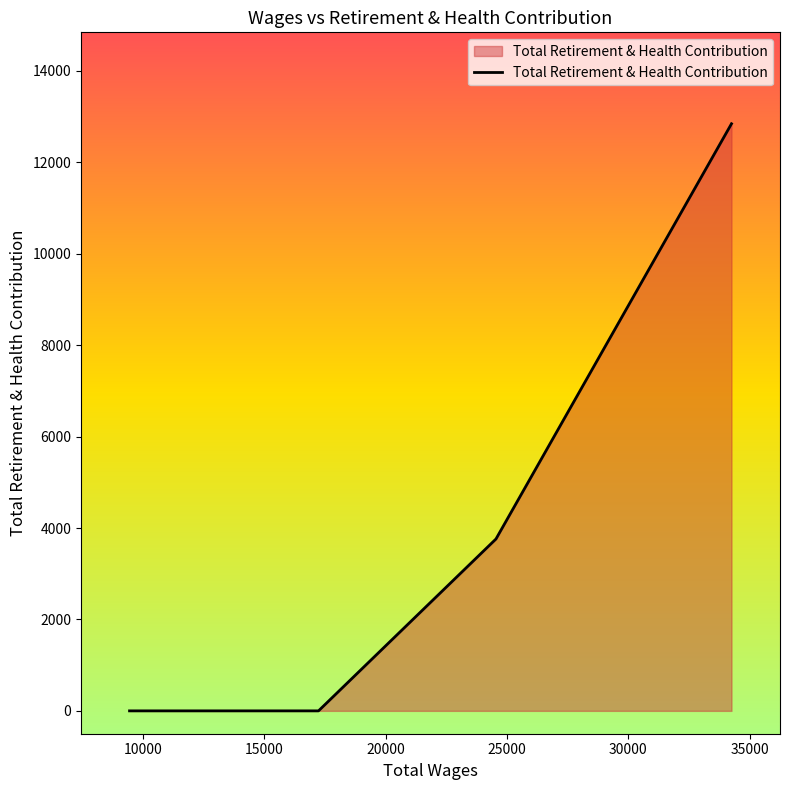

What is the maximum value shown in the chart?

12843